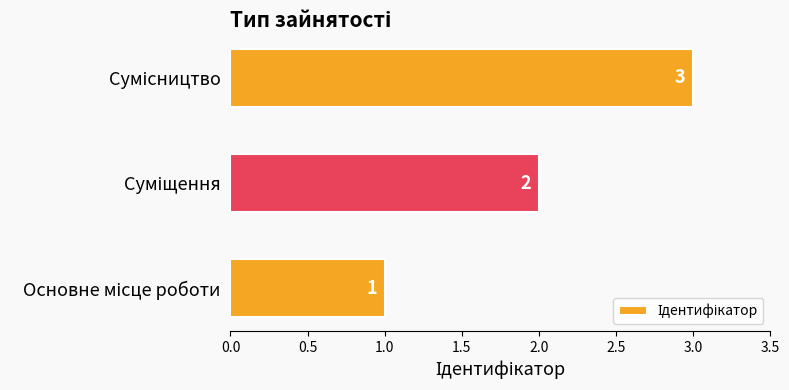

How many values are between 1 and 3?

3